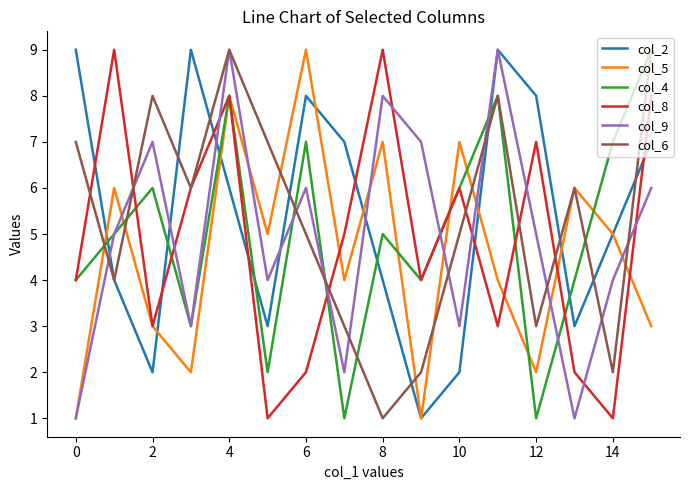

What is the maximum value shown in the chart?

9